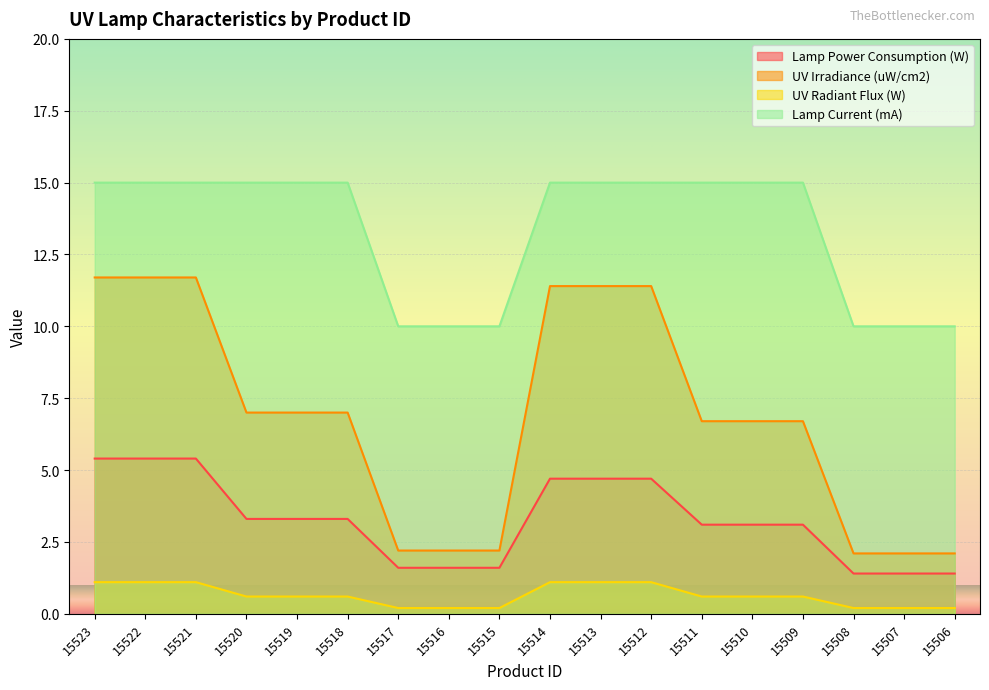

What is the difference between the Lamp Power Consumption (W) values at 15507 and 15520?

1.9